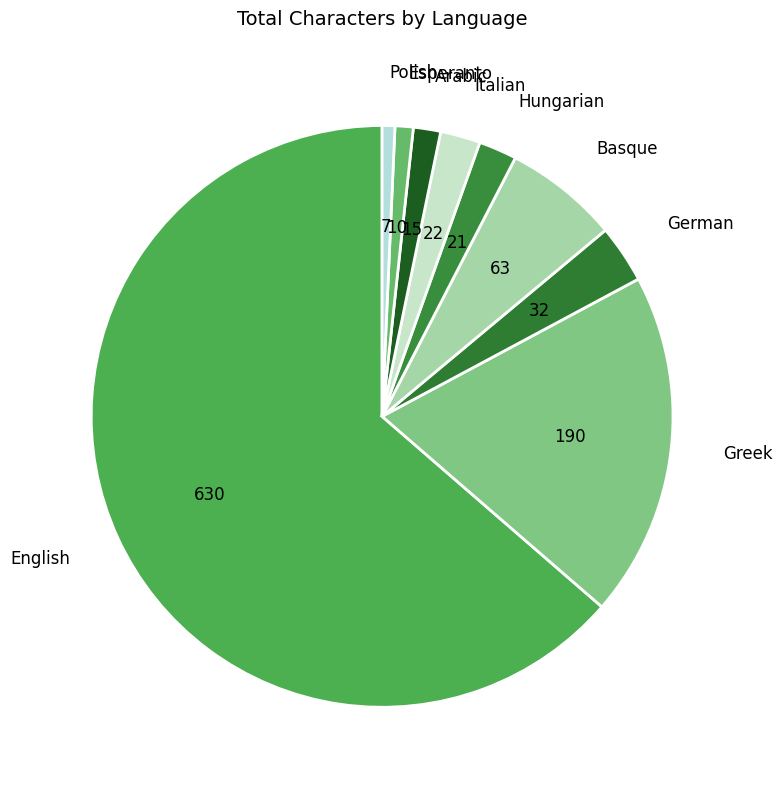

What is the majority slice?

English